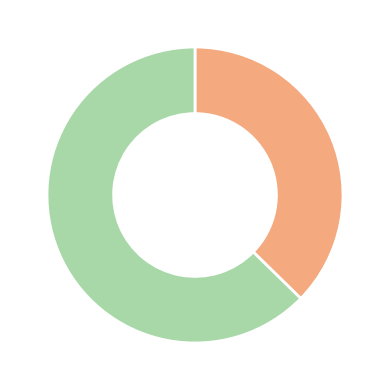

Does any single category account for the majority?

Yes